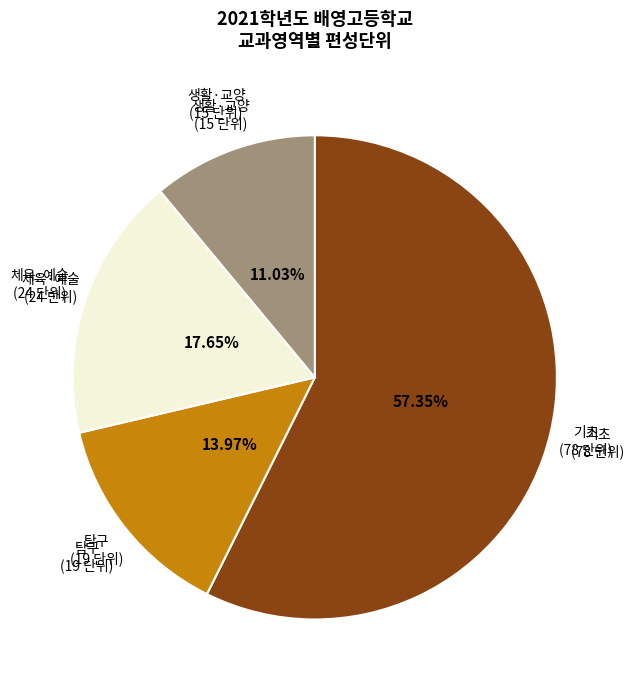

Is there a majority slice in this chart?

Yes